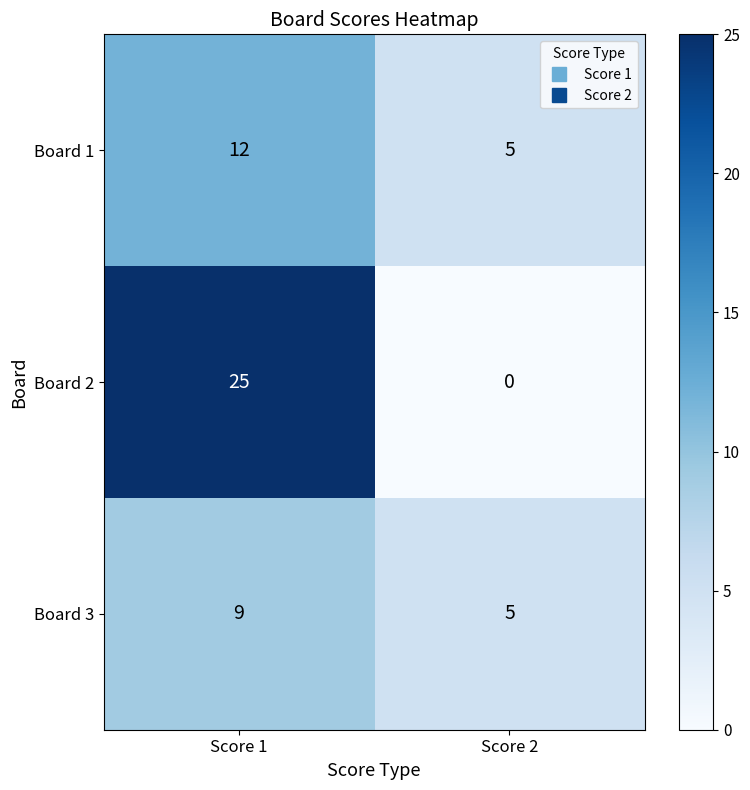

What is the average value of the Board 3 series?

7